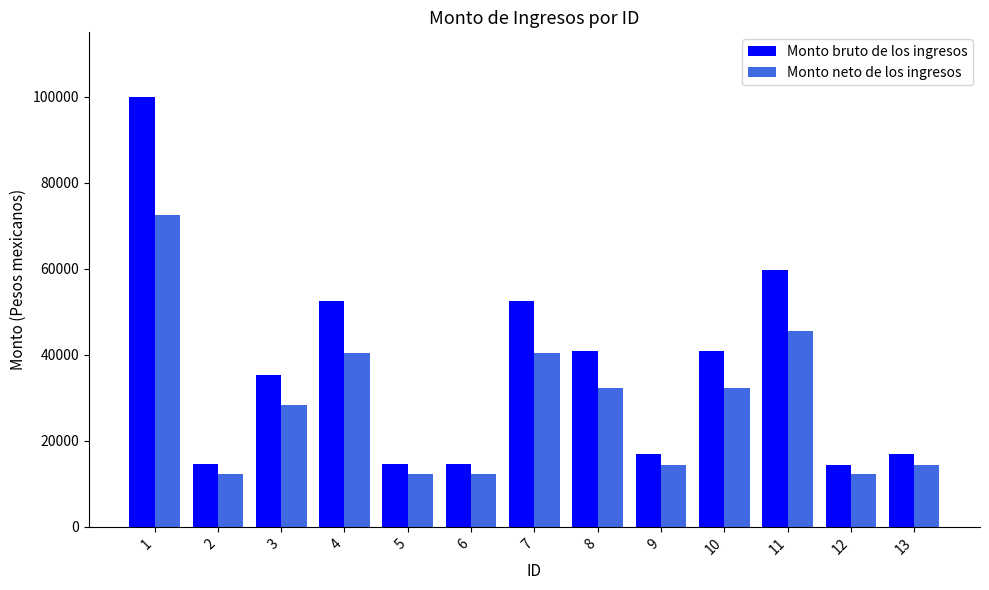

Which series has the largest range (max minus min)?

Monto bruto de los ingresos